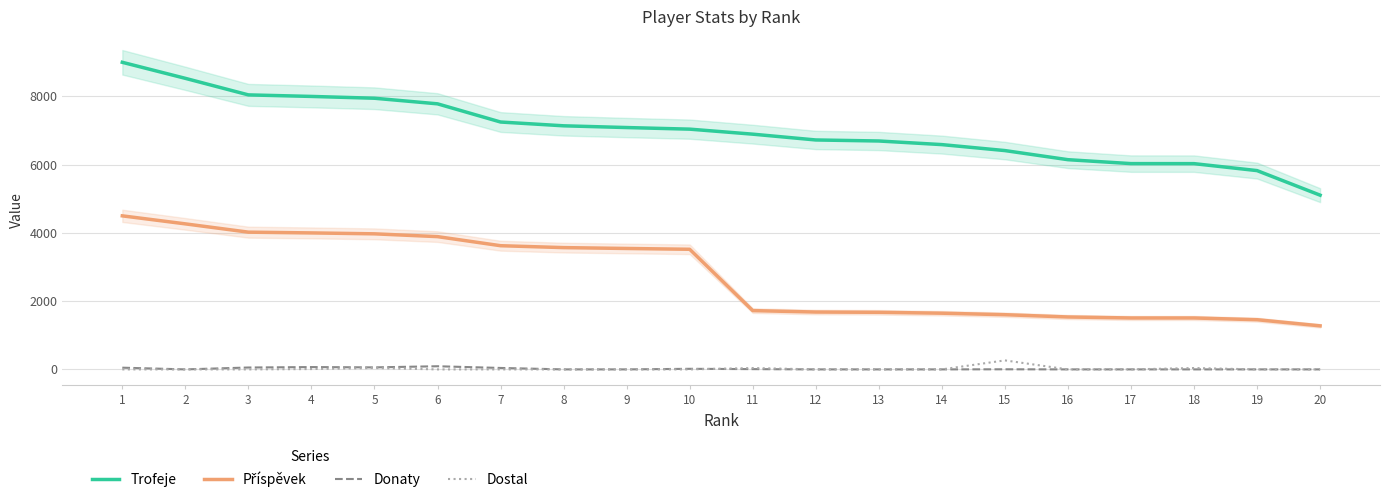

Reading left to right, list all the values displayed in this chart.

Trofeje: 9000	8530	8045	8000	7947	7783	7250	7139	7088	7041	6894	6724	6694	6588	6413	6146	6031	6030	5826	5106
Příspěvek: 4500	4265	4022	4000	3973	3891	3625	3569	3544	3520	1723	1681	1673	1647	1603	1536	1507	1507	1456	1276
Donaty: 50	0	55	68	59	92	42	0	0	17	8	0	0	0	3	0	0	0	0	0
Dostal: 0	0	0	10	40	0	0	0	0	0	40	0	0	0	264	0	0	40	0	0